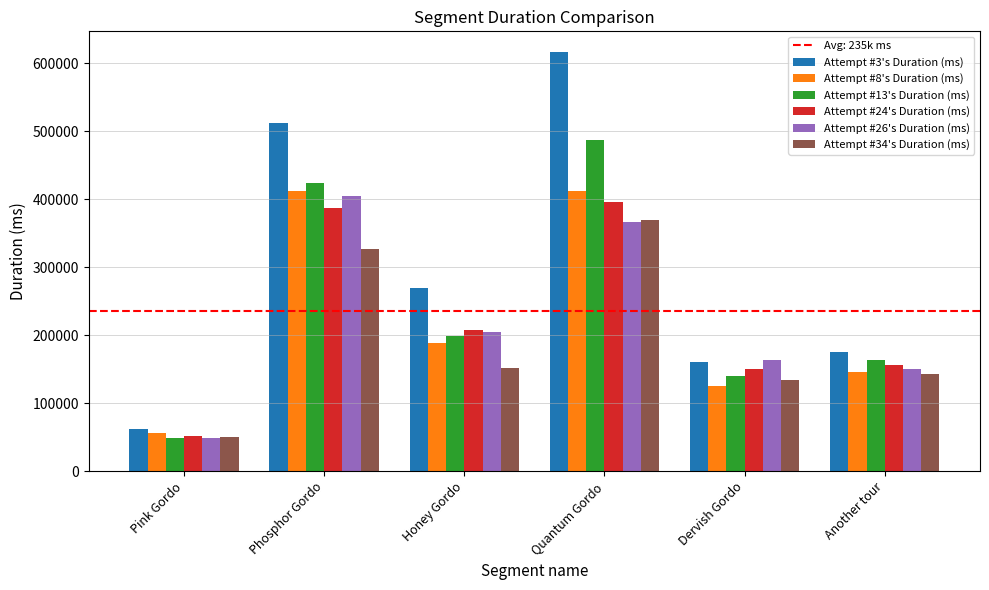

Which series changed the most between Pink Gordo and Phosphor Gordo?

Attempt #3's Duration (ms)